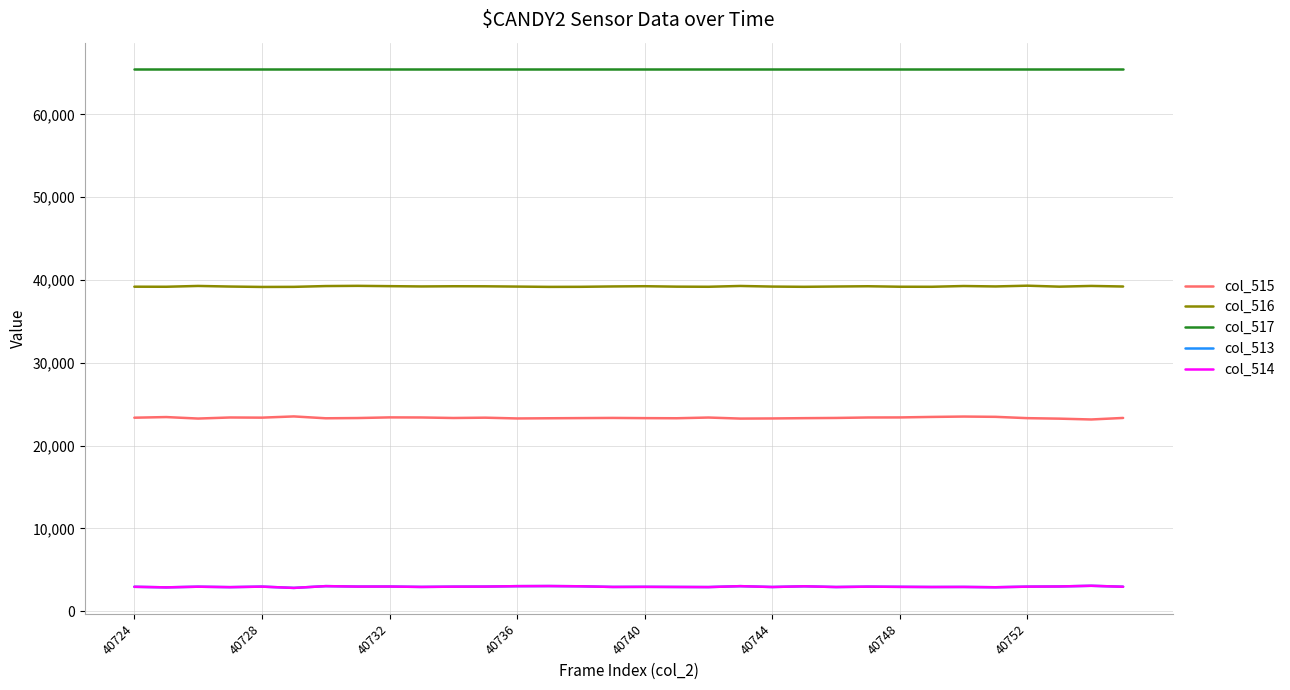

True or false: col_516 and col_515 cross at least once.

False